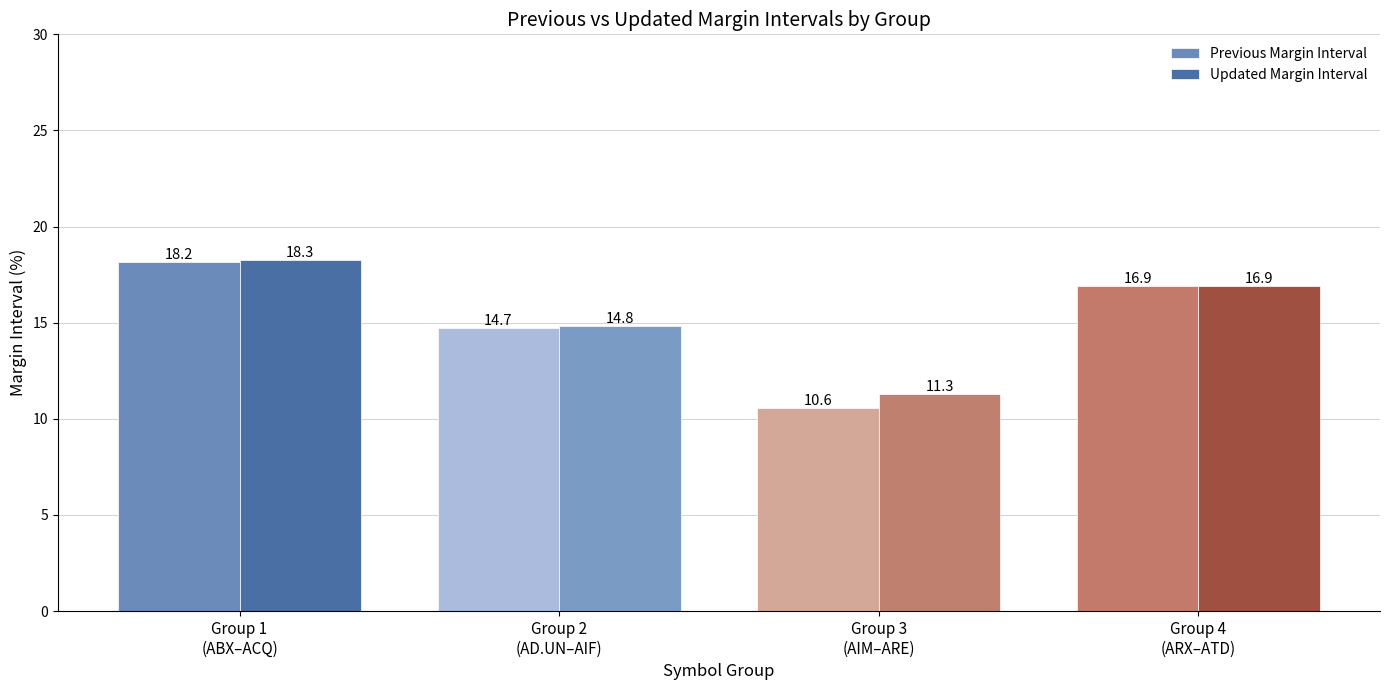

Where is Previous Margin Interval nearest to the value 14?

Group 2
(AD.UN–AIF)